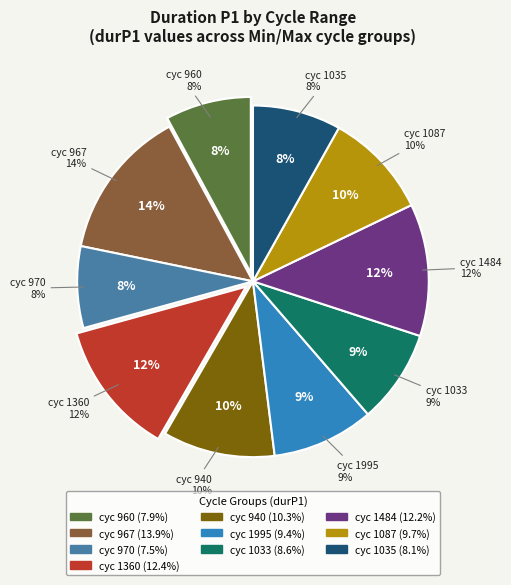

How many slices are in this pie chart?

10